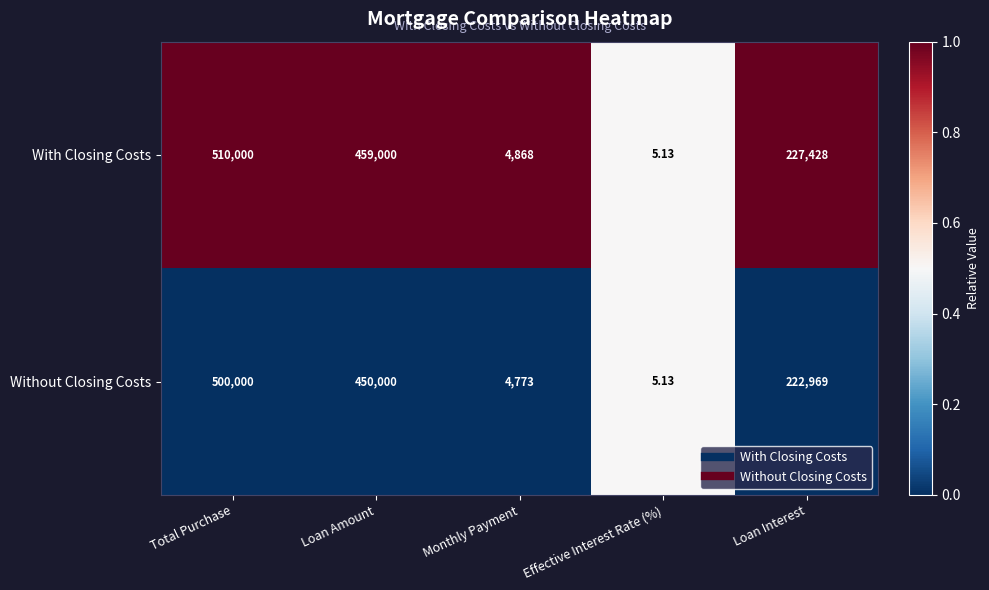

Where is With Closing Costs nearest to the value 255002?

Loan Interest